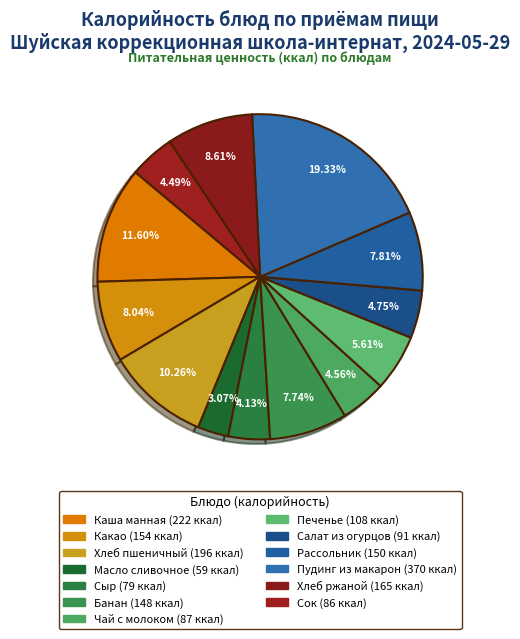

How many segments does this pie chart have?

13